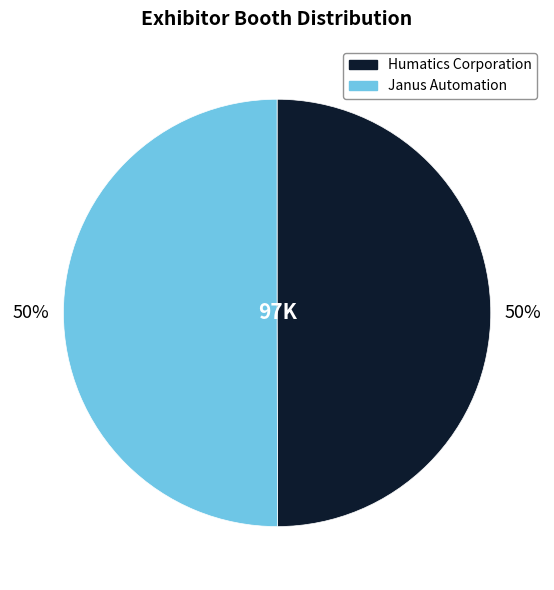

The Janus Automation slice represents 42% of the pie. True or false?

False